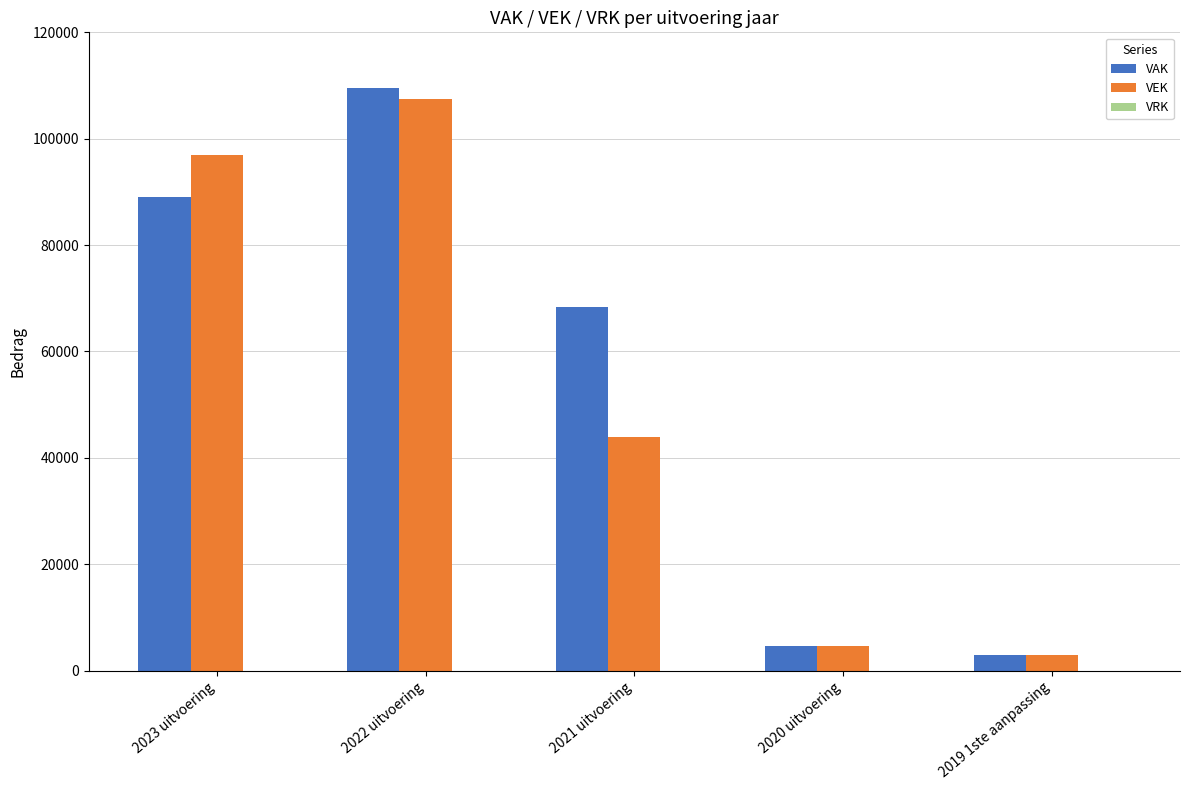

What is the total value across all series at 2023 uitvoering?

185990